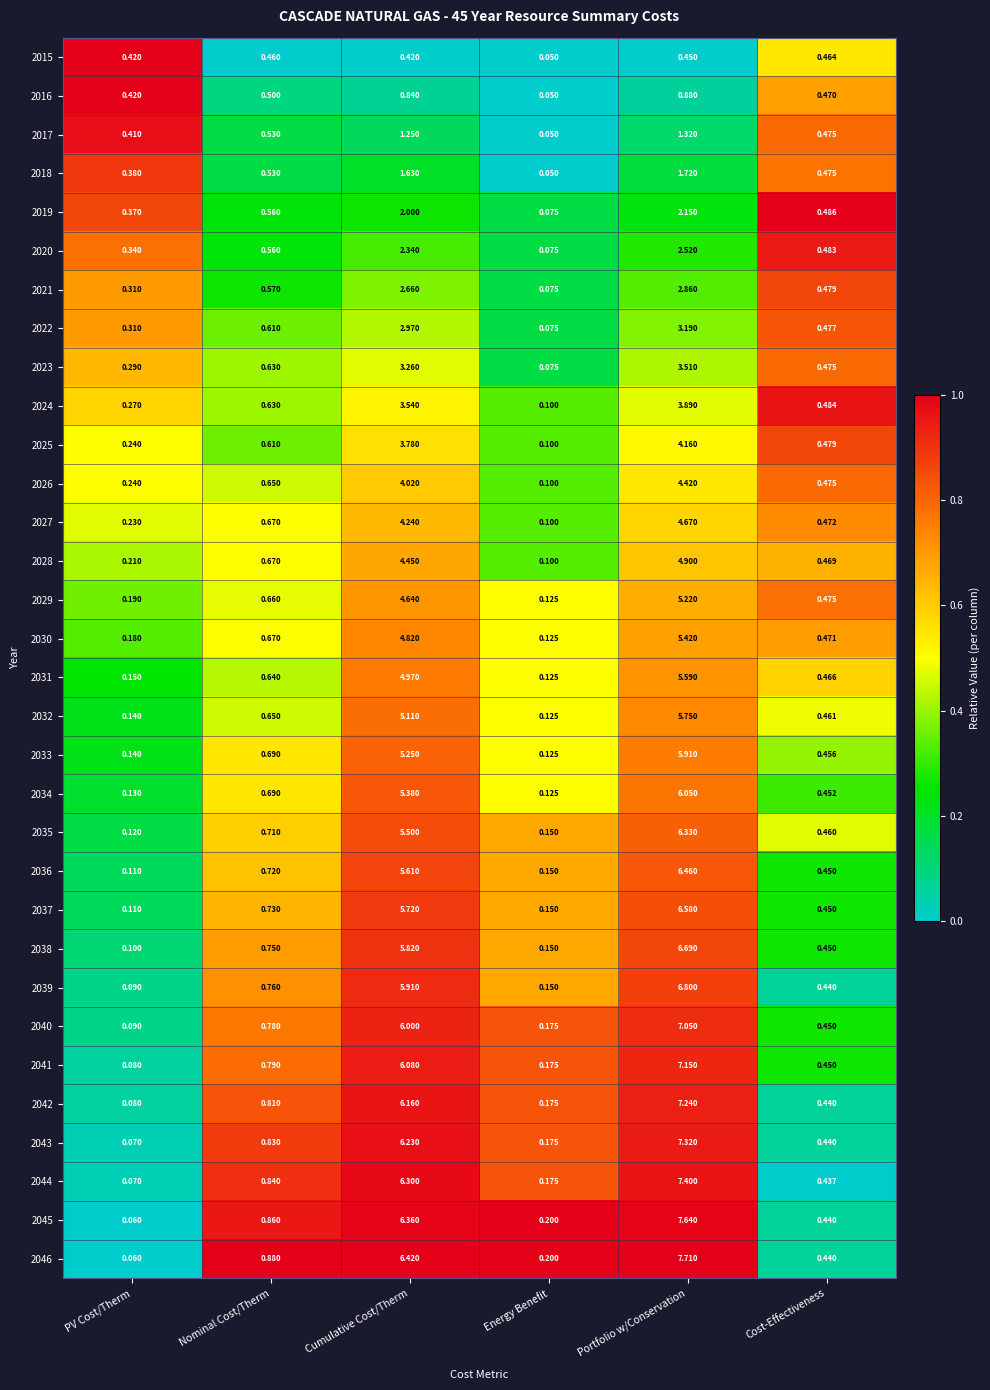

At which label is 2023 closest to 1?

Nominal Cost/Therm